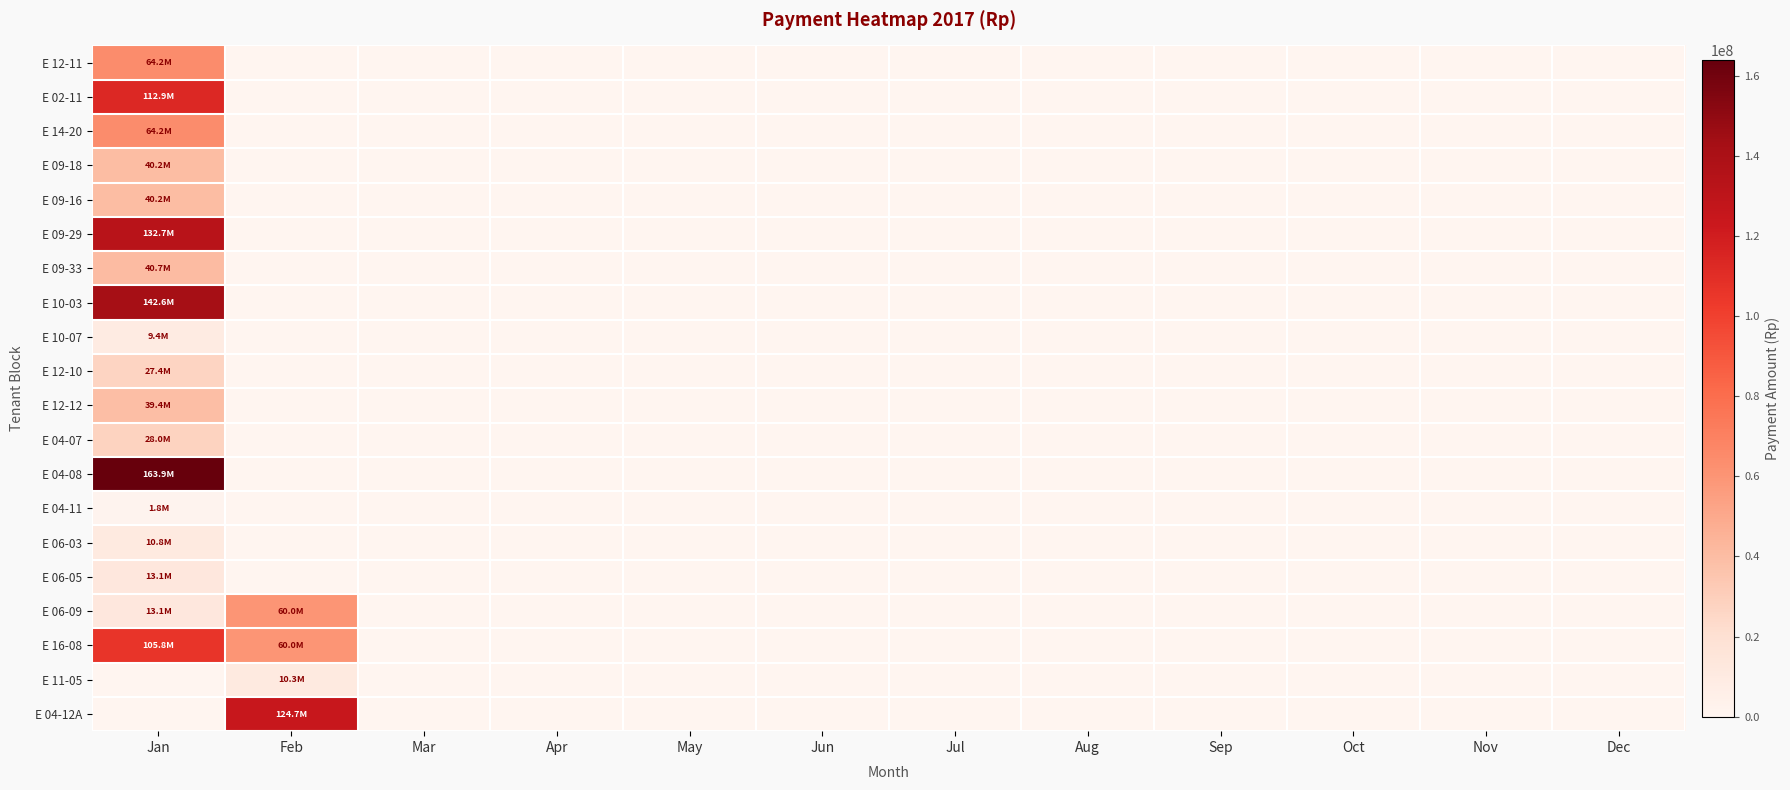

Which series changed the most between Jan and May?

E 04-08